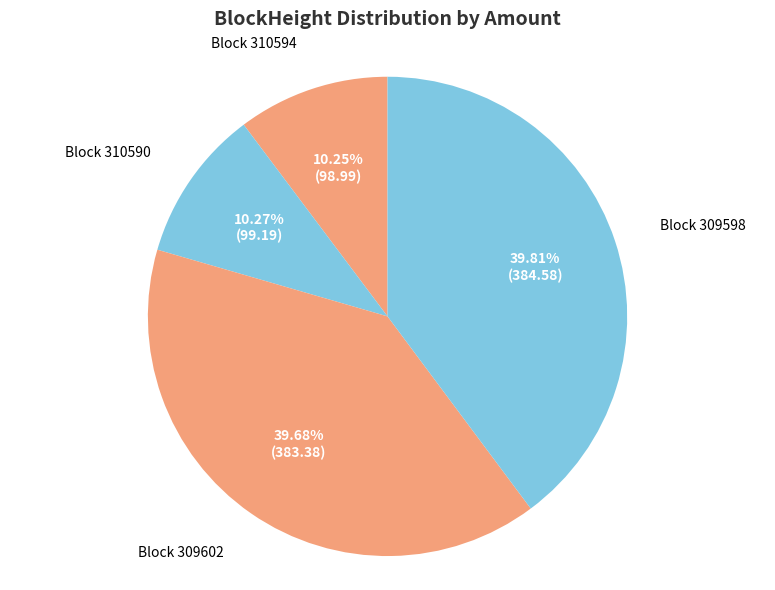

How many slices are in this pie chart?

4